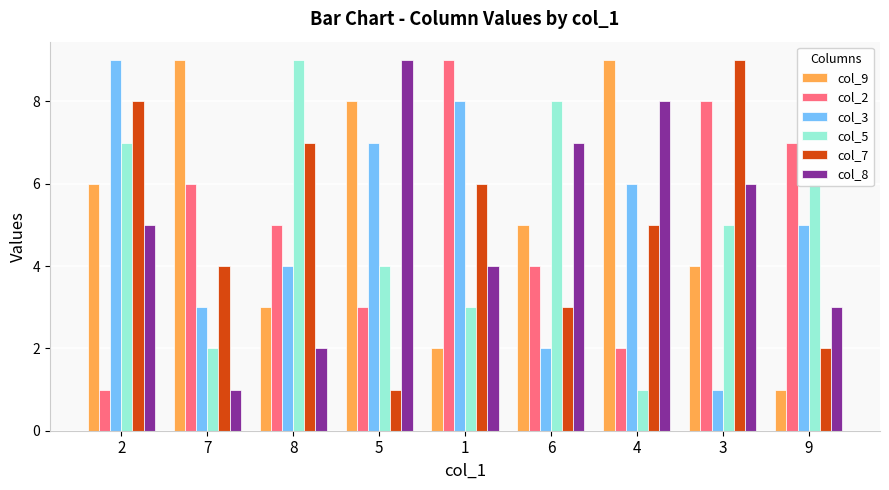

Reading left to right, transcribe all the data shown in this chart.

col_9: 2=6	7=9	8=3	5=8	1=2	6=5	4=9	3=4	9=1
col_2: 2=1	7=6	8=5	5=3	1=9	6=4	4=2	3=8	9=7
col_3: 2=9	7=3	8=4	5=7	1=8	6=2	4=6	3=1	9=5
col_5: 2=7	7=2	8=9	5=4	1=3	6=8	4=1	3=5	9=6
col_7: 2=8	7=4	8=7	5=1	1=6	6=3	4=5	3=9	9=2
col_8: 2=5	7=1	8=2	5=9	1=4	6=7	4=8	3=6	9=3